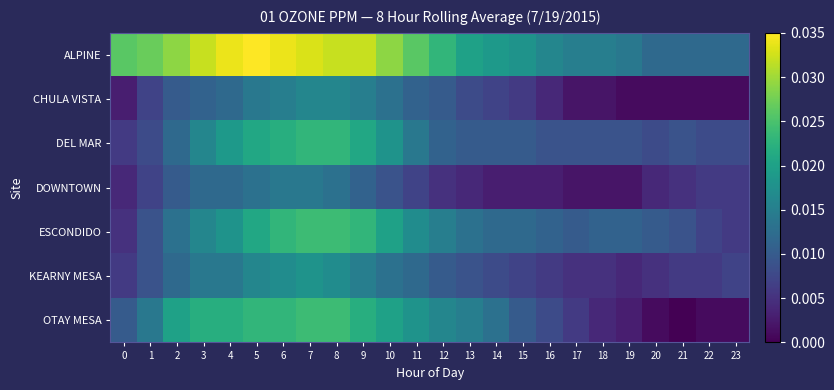

At how many categories does at least one series exceed 0?

24